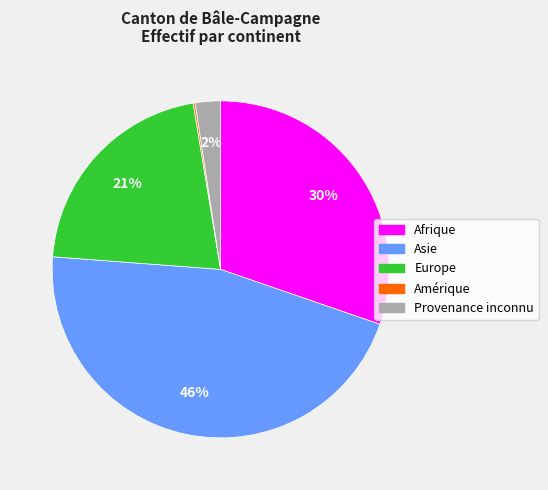

Which category has the biggest portion of the pie?

Asie